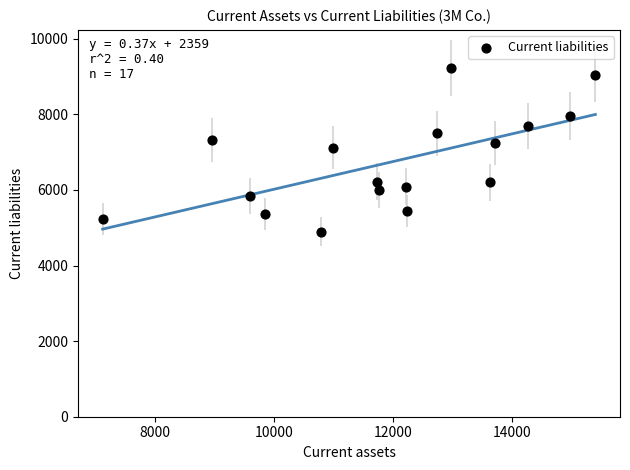

What is the range of X values (max minus min)?

8288